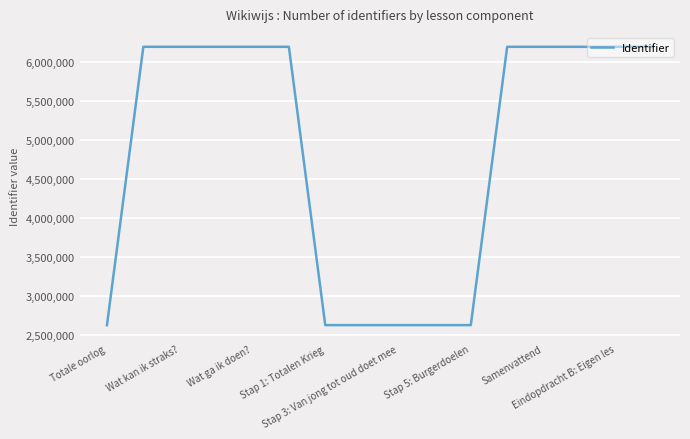

What is the difference between the maximum and minimum values?

3578911